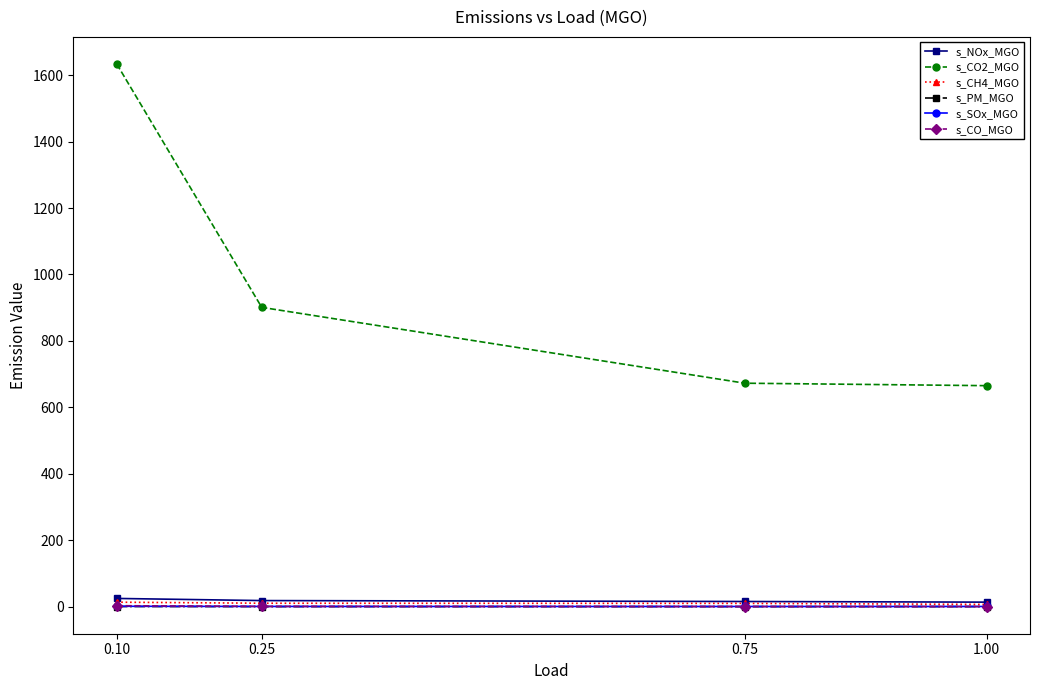

True or false: s_CO2_MGO and s_NOx_MGO cross at least once.

False